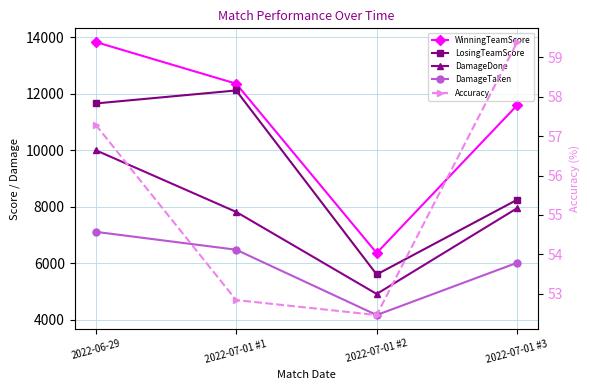

What is the sum of all DamageDone values?

30670.0